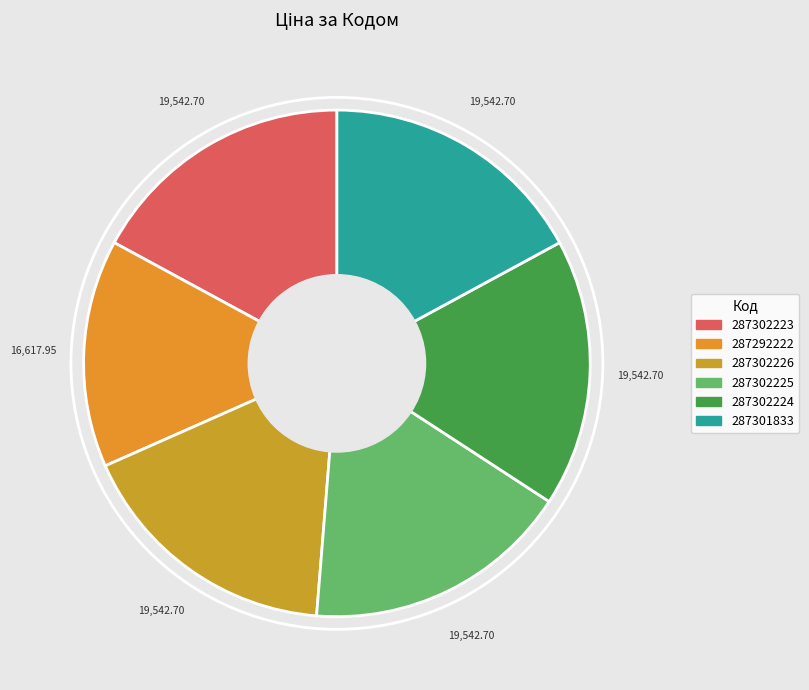

To the nearest percent, what is the combined percentage of 287302226 and 287301833?

34%